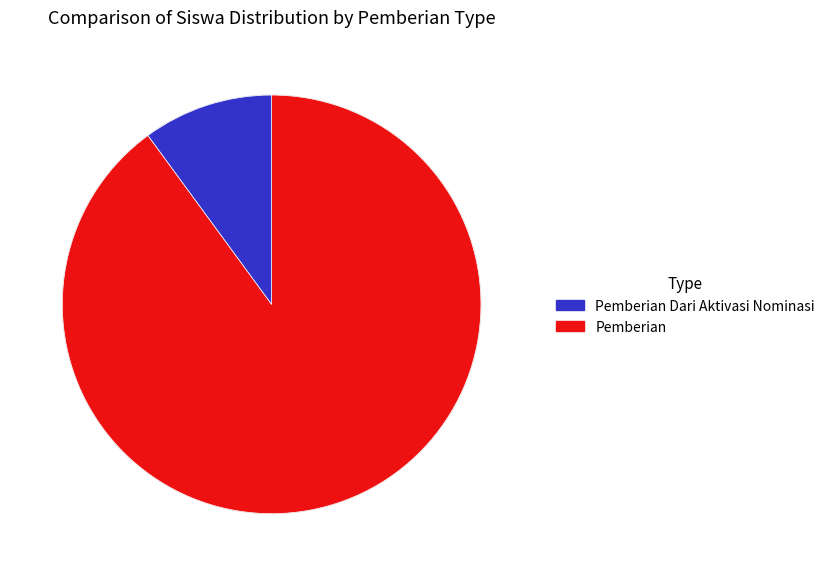

Is there any slice that represents more than half of the pie?

Yes